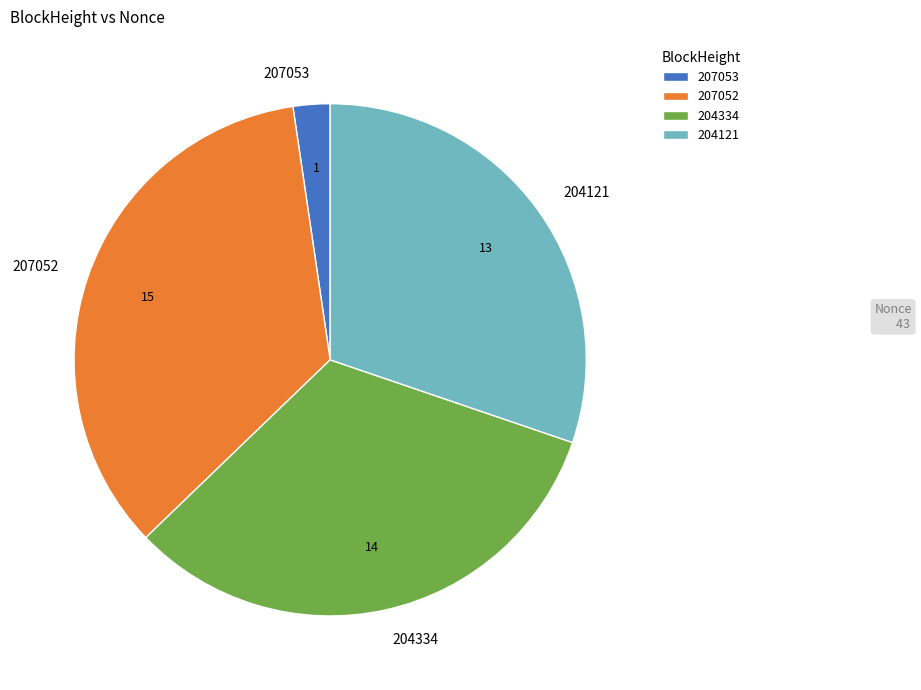

Combined, do 204334 and 207053 account for over 50%?

No